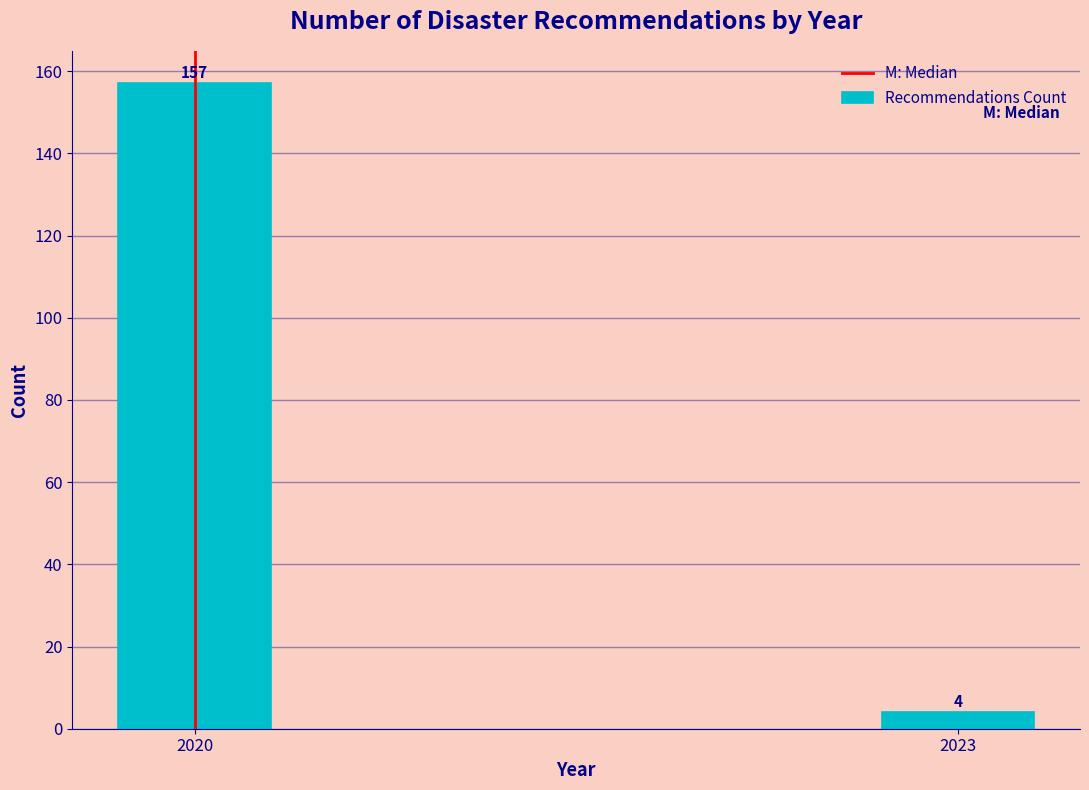

Reading right to left, transcribe all the data shown in this chart.

2023=4	2020=157